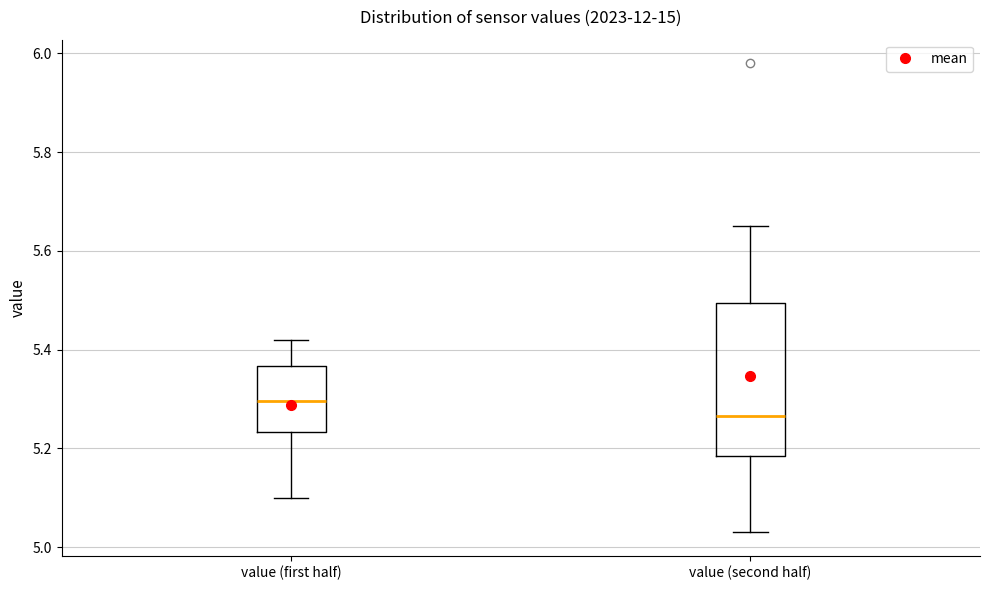

Where does the lower whisker of the box for value (second half) end on the y-axis? The values are not printed on the chart, so give them approximately, as read against the axis.

5.04